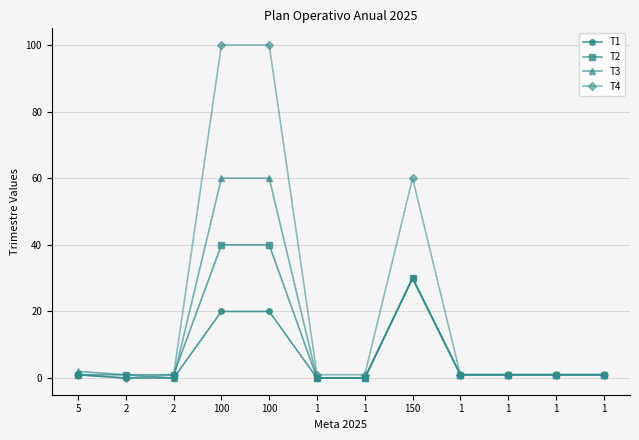

Reading left to right, what are all the values shown in this chart?

T1: 1	0	0	20	20	0	0	30	1	1	1	1
T2: 1	1	1	40	40	0	0	30	1	1	1	1
T3: 2	1	0	60	60	0	0	30	1	1	1	1
T4: 1	0	1	100	100	1	1	60	1	1	1	1